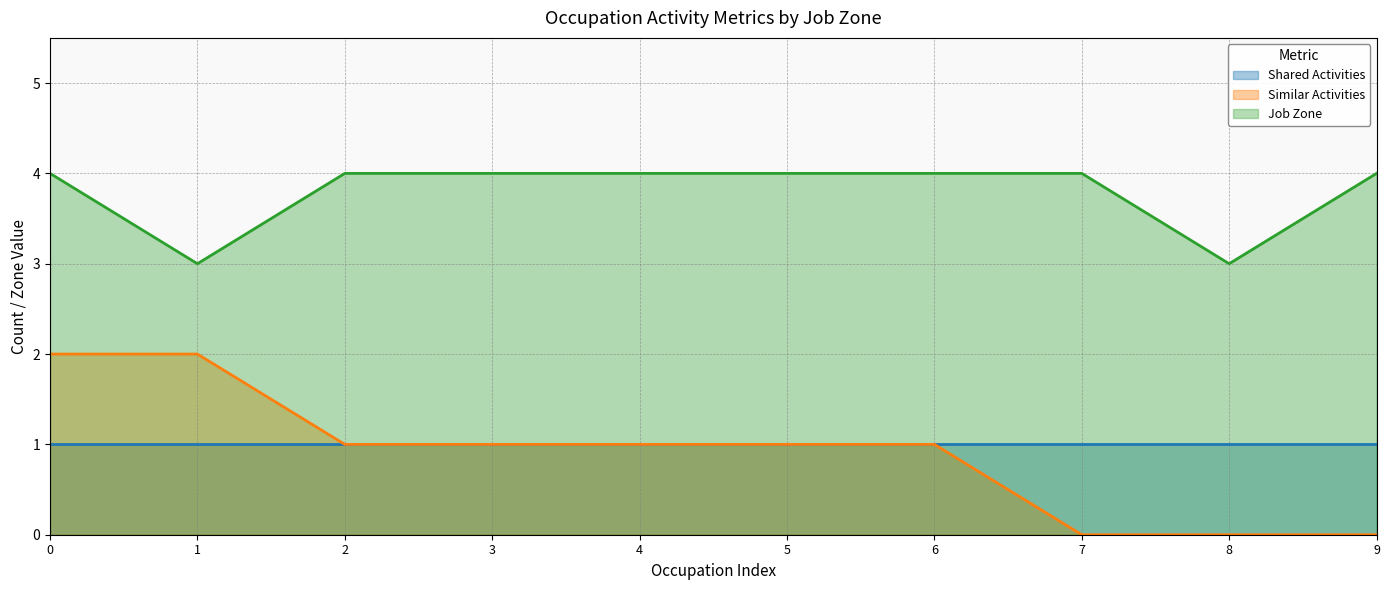

What is the maximum value shown in the chart?

4